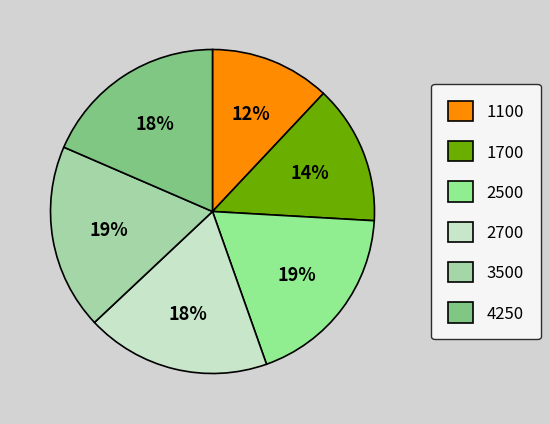

Is there a majority slice in this chart?

No